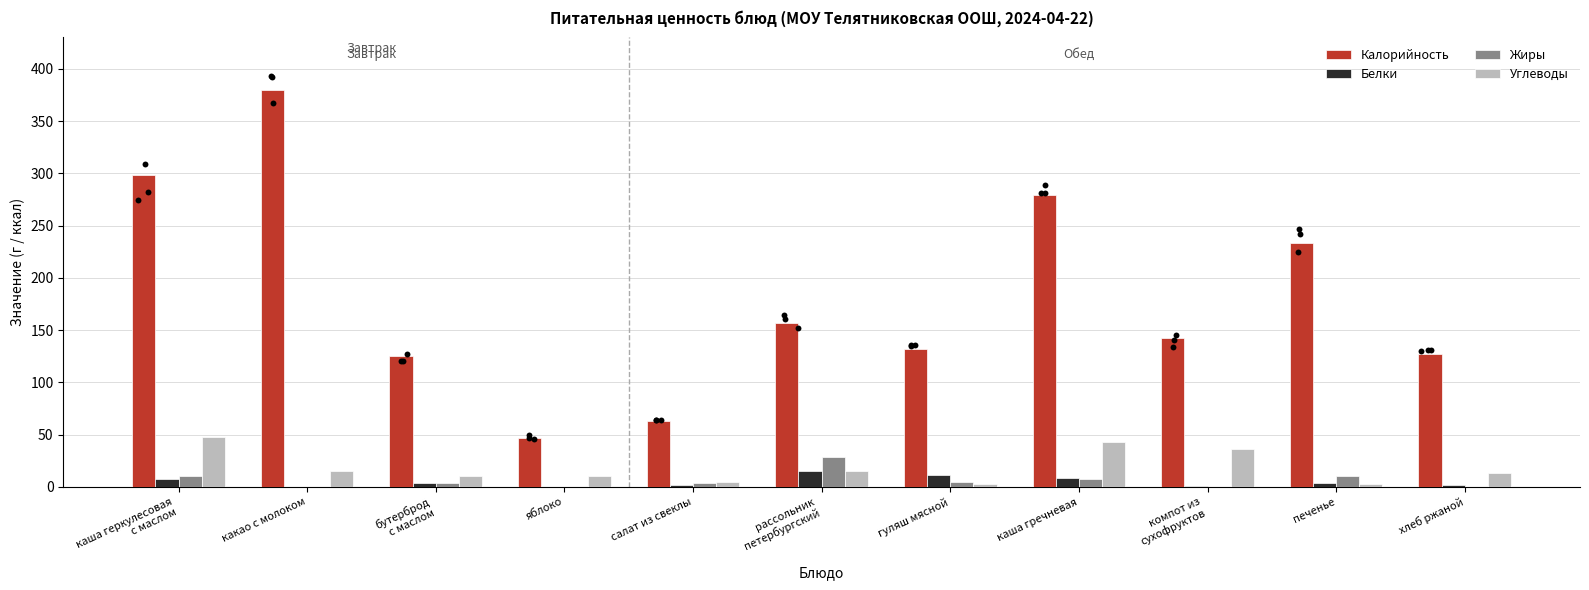

Which series has the widest spread of Y values?

Калорийность